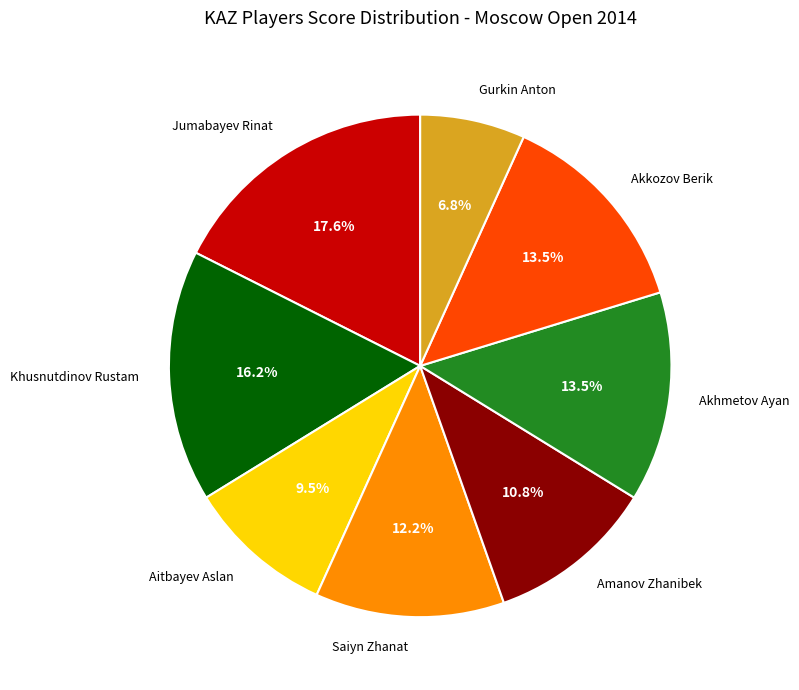

To the nearest percent, what portion does Gurkin Anton represent?

7%